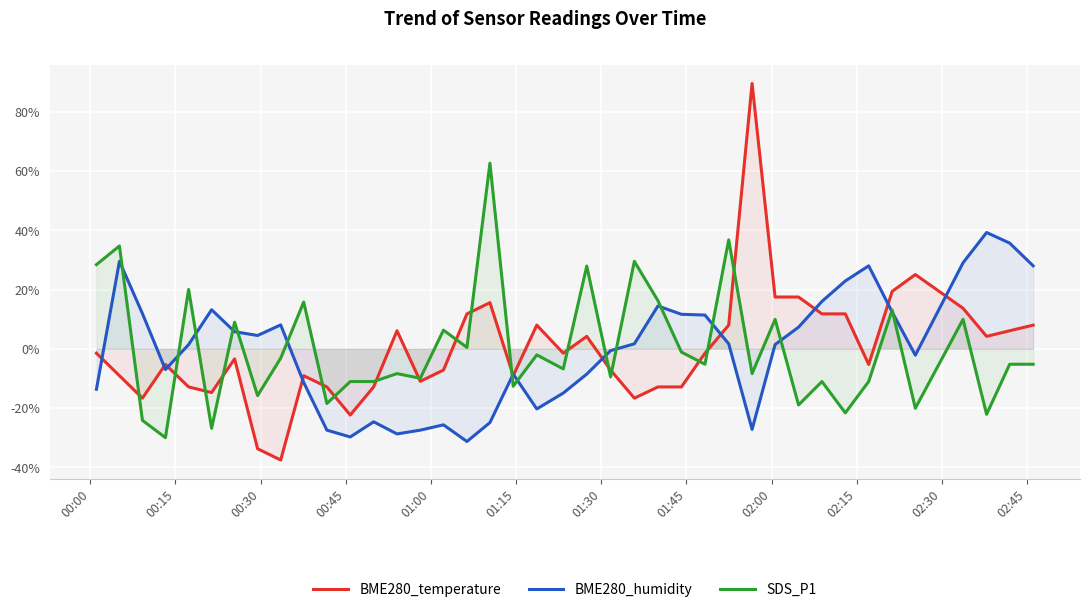

How many data points does each series have?

40